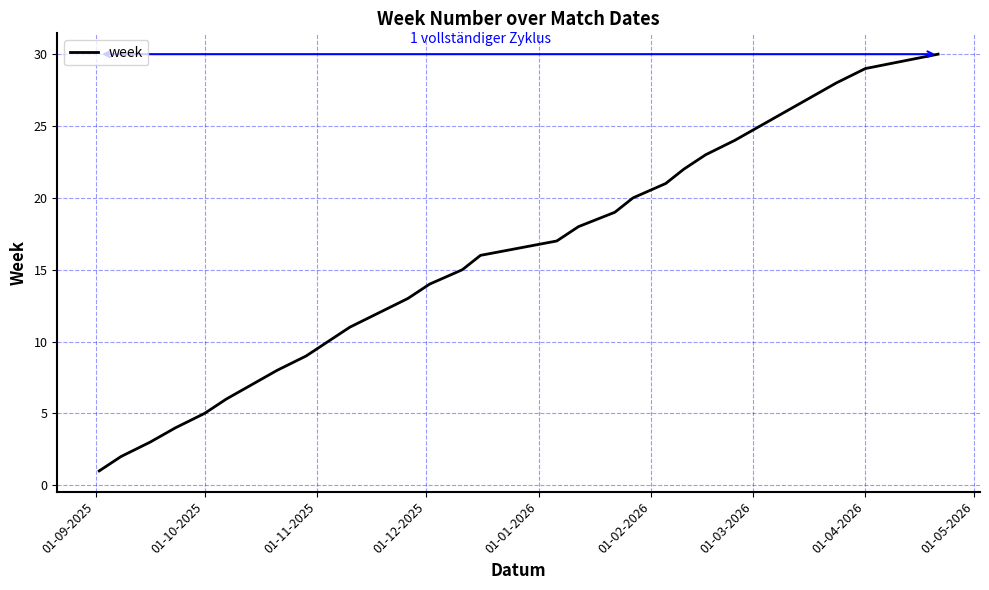

What is the greatest value displayed?

30